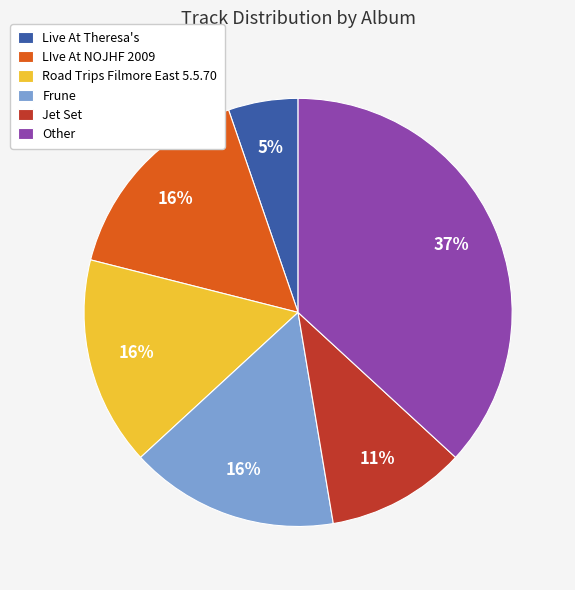

To the nearest percent, what percentage of the pie is Frune?

16%